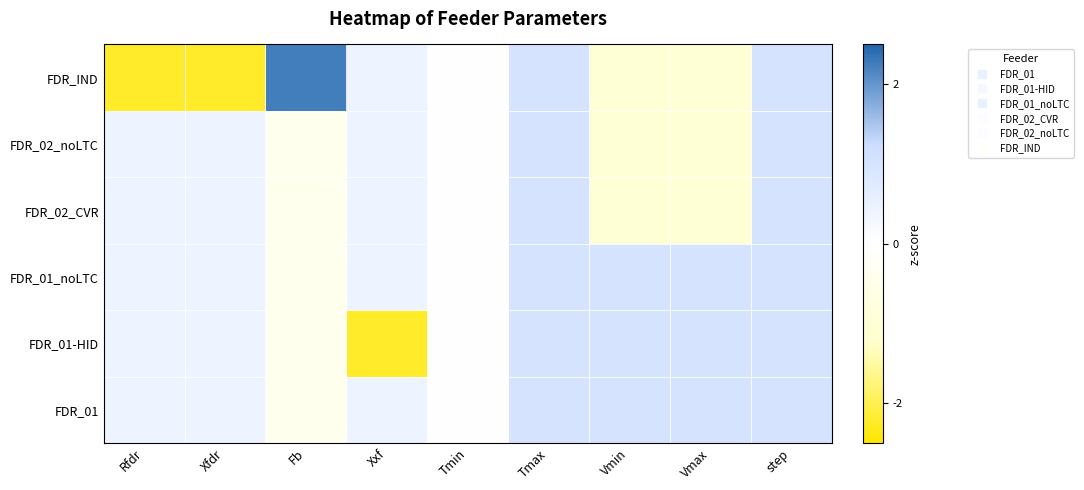

Reading left to right, what are all the values shown in this chart?

FDR_01: Rfdr=0.4	Xfdr=0.4	Fb=-0.4	Xxf=0.4	Tmin=0.0	Tmax=1.0	Vmin=1.0	Vmax=1.0	step=1.0
FDR_01-HID: Rfdr=0.4	Xfdr=0.4	Fb=-0.4	Xxf=-2.2	Tmin=0.0	Tmax=1.0	Vmin=1.0	Vmax=1.0	step=1.0
FDR_01_noLTC: Rfdr=0.4	Xfdr=0.4	Fb=-0.4	Xxf=0.4	Tmin=0.0	Tmax=1.0	Vmin=1.0	Vmax=1.0	step=1.0
FDR_02_CVR: Rfdr=0.4	Xfdr=0.4	Fb=-0.4	Xxf=0.4	Tmin=0.0	Tmax=1.0	Vmin=-1.0	Vmax=-1.0	step=1.0
FDR_02_noLTC: Rfdr=0.4	Xfdr=0.4	Fb=-0.4	Xxf=0.4	Tmin=0.0	Tmax=1.0	Vmin=-1.0	Vmax=-1.0	step=1.0
FDR_IND: Rfdr=-2.2	Xfdr=-2.2	Fb=2.2	Xxf=0.4	Tmin=0.0	Tmax=1.0	Vmin=-1.0	Vmax=-1.0	step=1.0